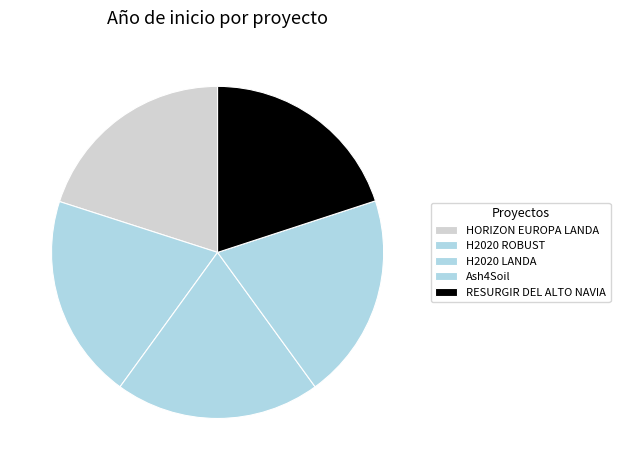

Between H2020 ROBUST and Ash4Soil, which is larger?

Ash4Soil